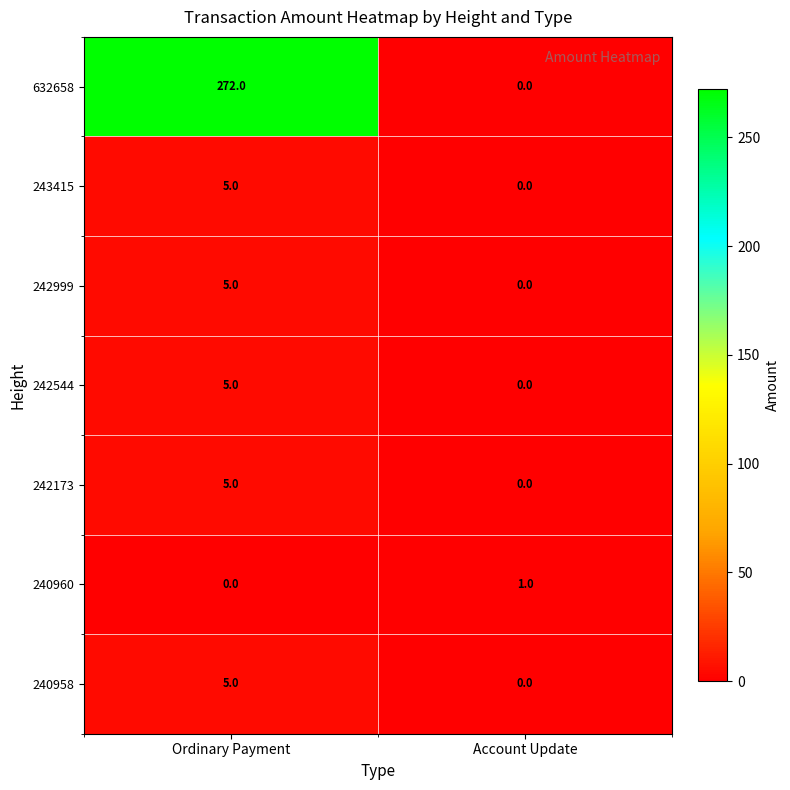

How many positive values does the 242173 series have?

1